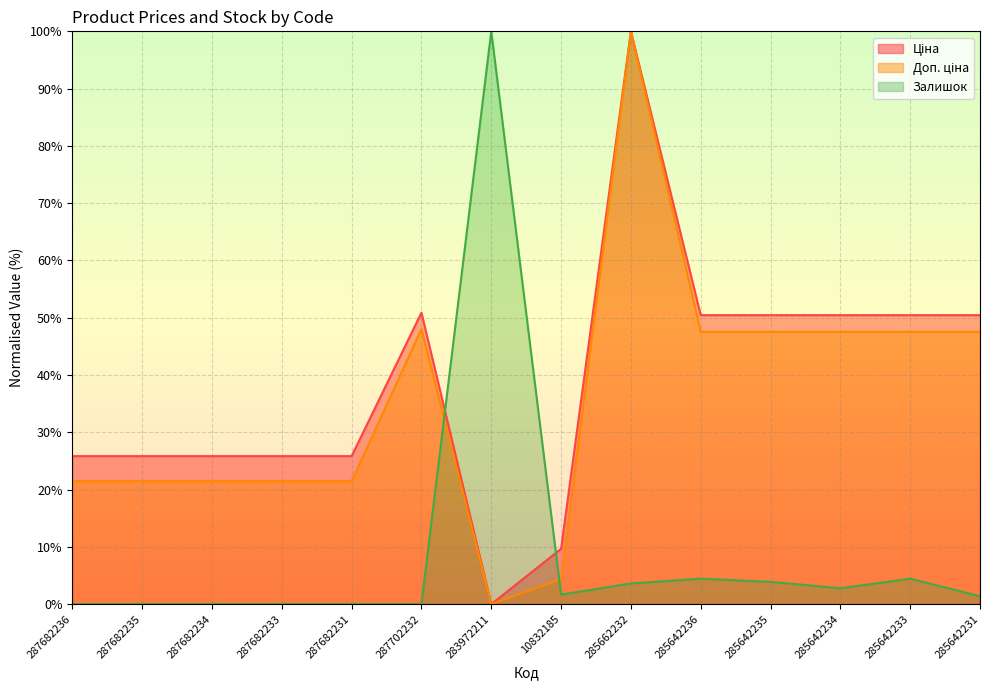

What is the value of the Доп. ціна point at the 1st from the left?

21.5